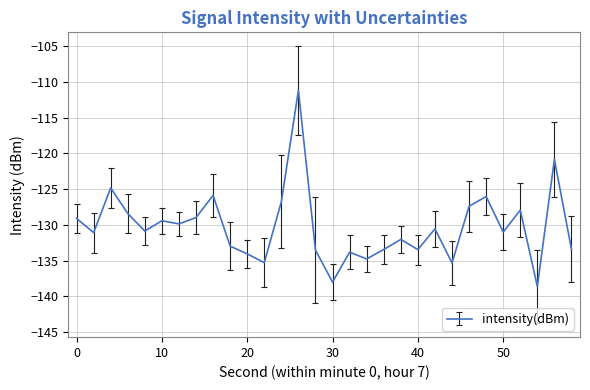

What is the minimum value shown in the chart?

-138.6